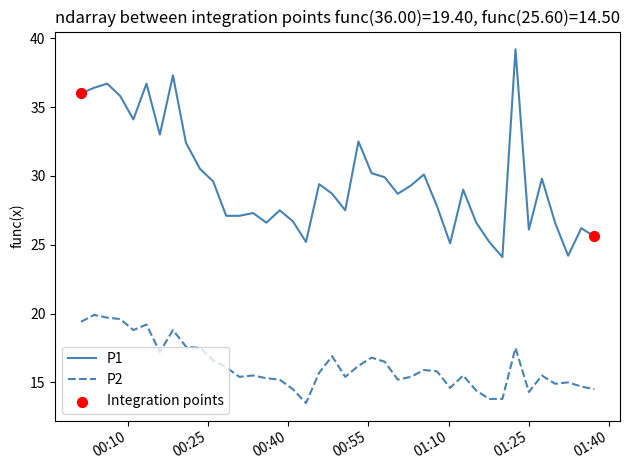

At how many categories does at least one series exceed 15?

40